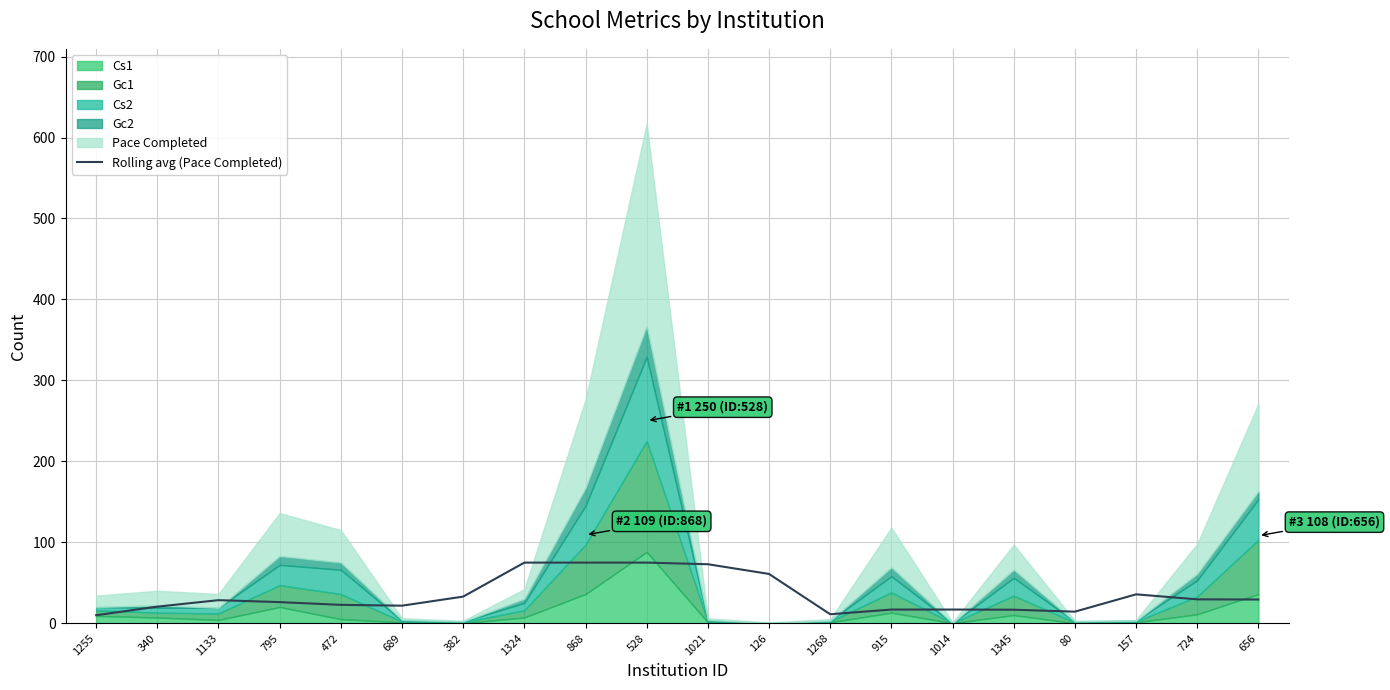

How many lines are shown in the chart?

1